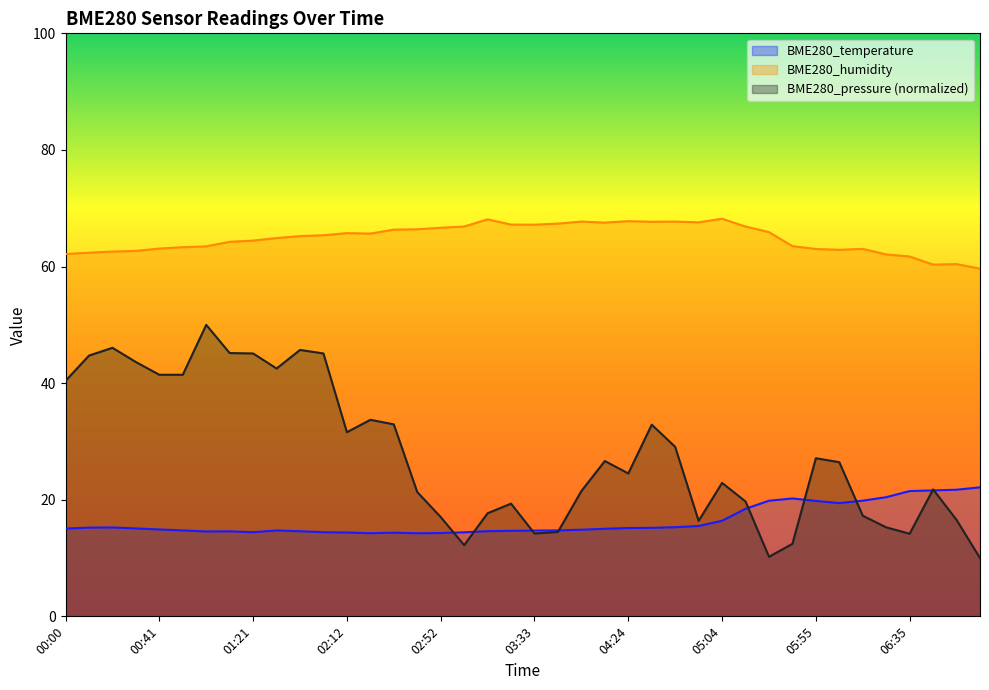

What is the smallest value displayed?

10.0